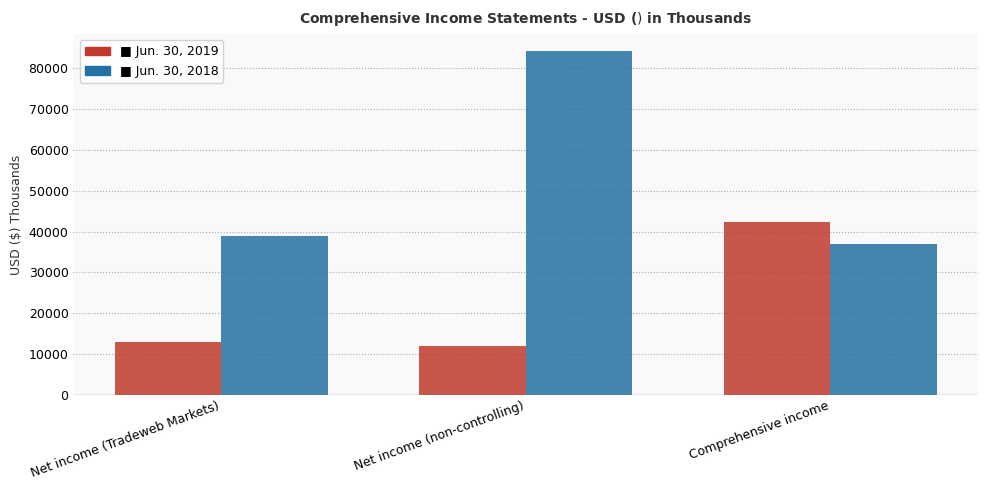

Which category has the lowest value across all series?

Net income (non-controlling)